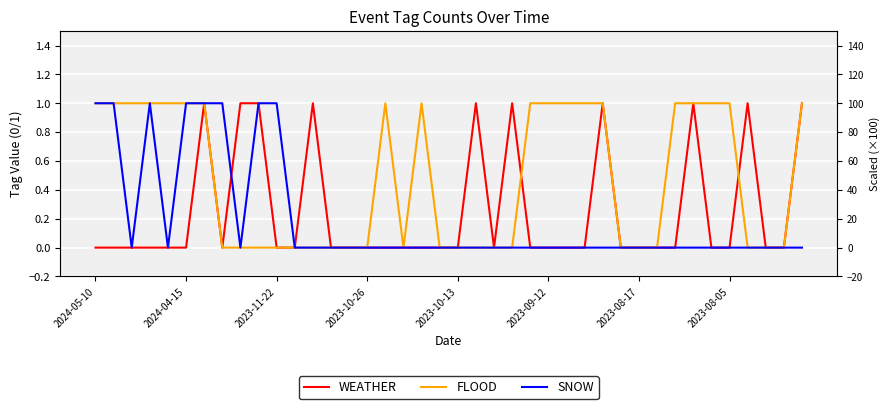

Which has a higher value, 2023-08-05 or 2023-08-17?

2023-08-17